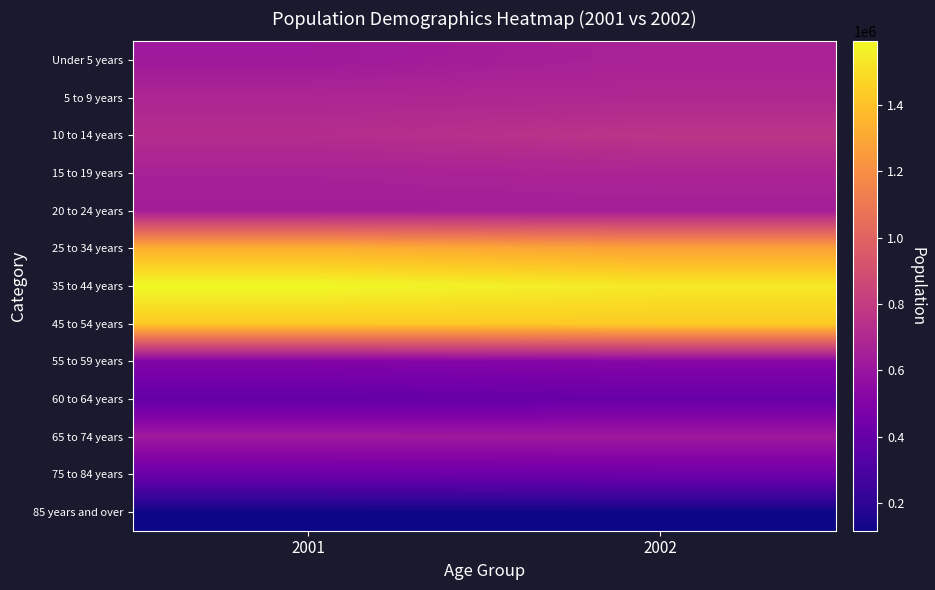

How many distinct data groups are displayed?

13